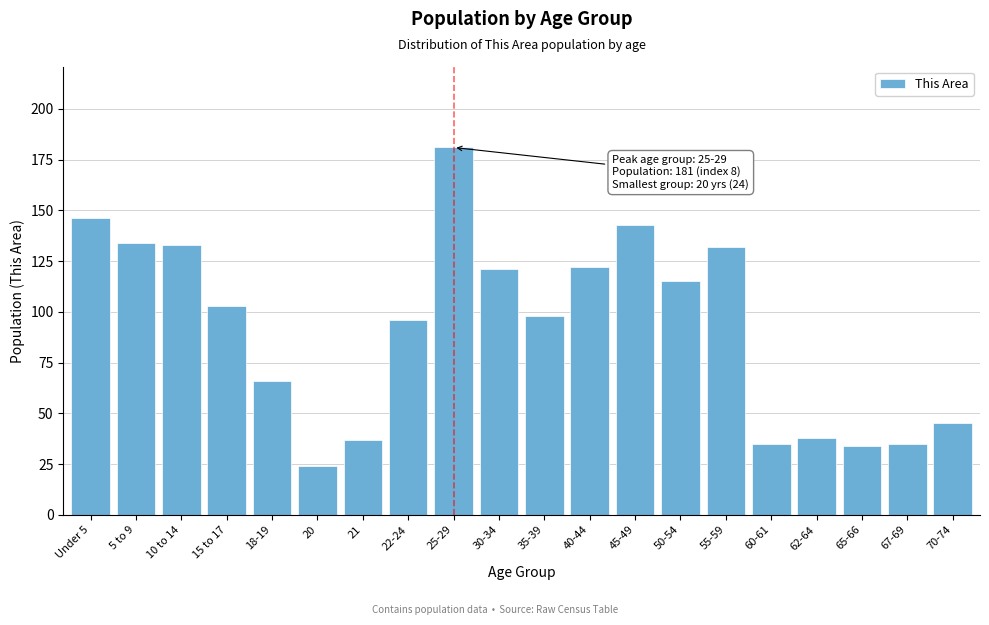

Reading left to right, list all the values displayed in this chart.

146	134	133	103	66	24	37	96	181	121	98	122	143	115	132	35	38	34	35	45